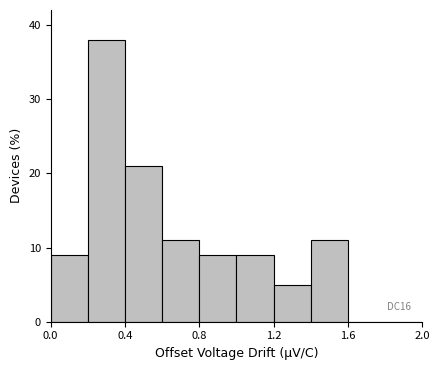

Over which range of the x-axis is the bar tallest?

0.2 to 0.4